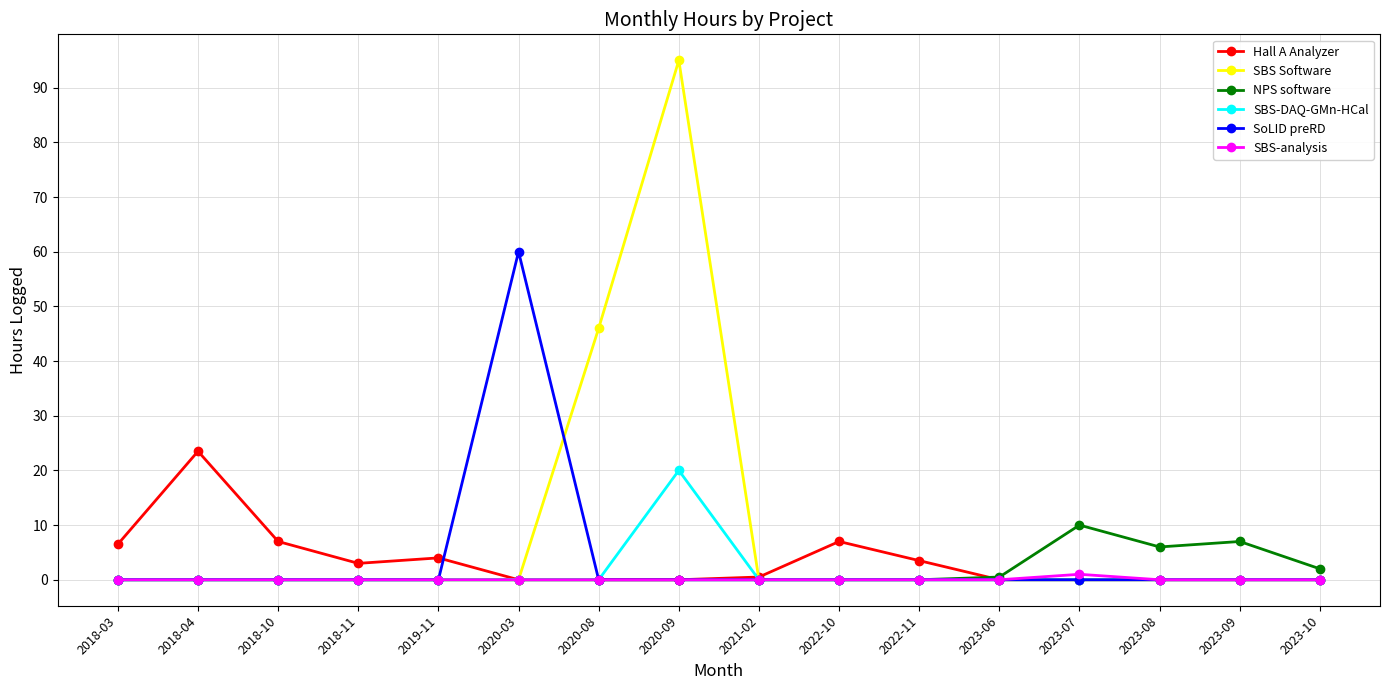

True or false: NPS software and Hall A Analyzer cross at least once.

True